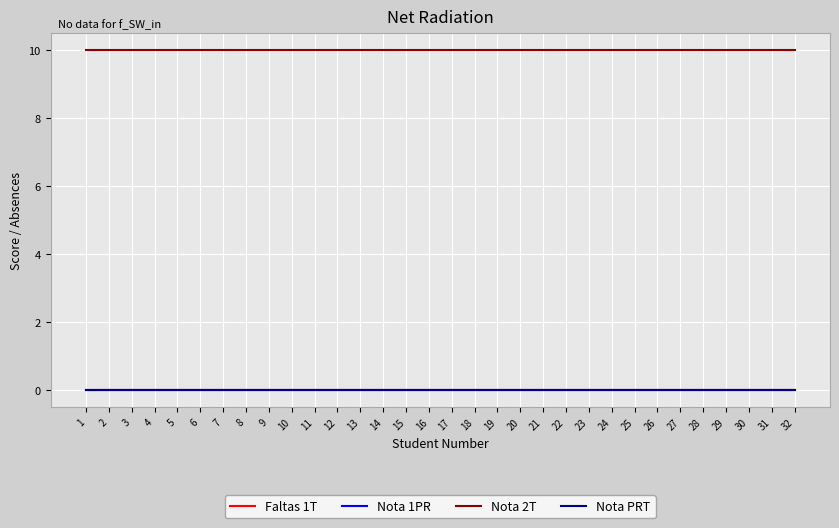

Does the chart display data point markers on the line(s)?

No